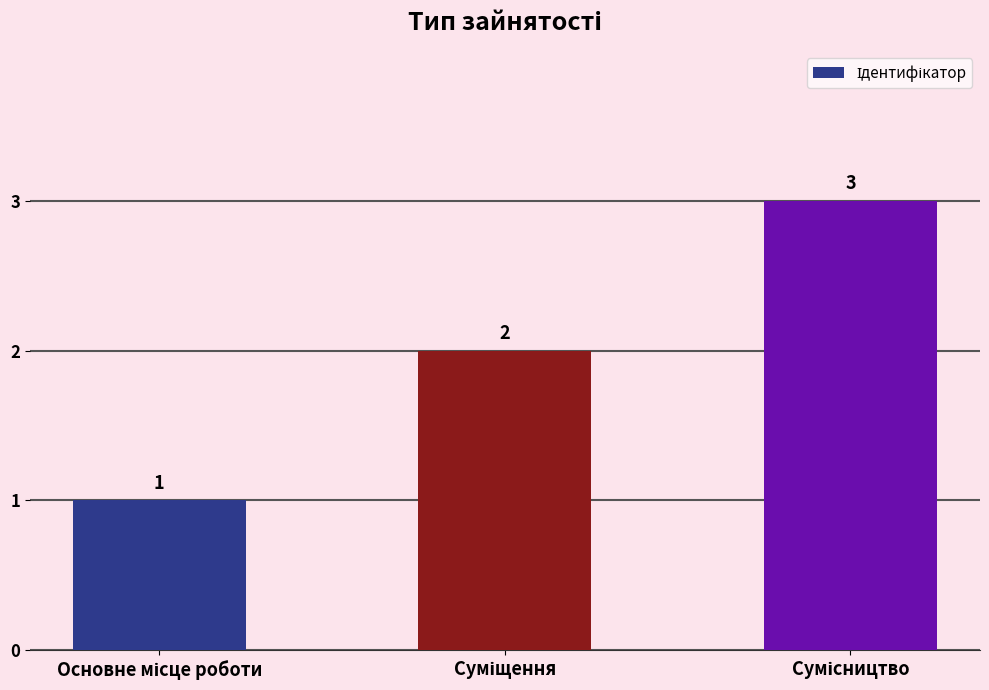

What is the value of the 2nd bar from the left?

2